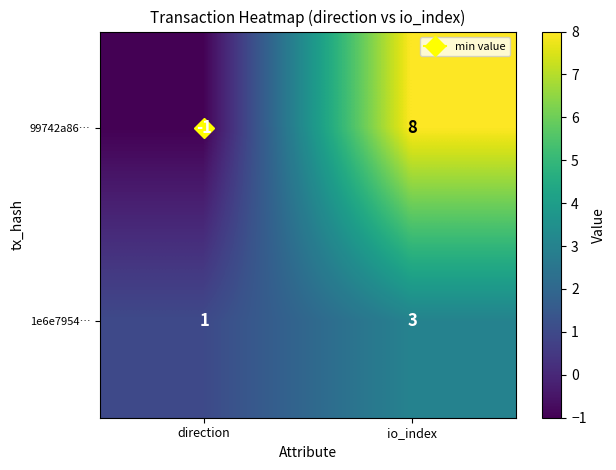

What is the sum of all 1e6e7954… values?

4